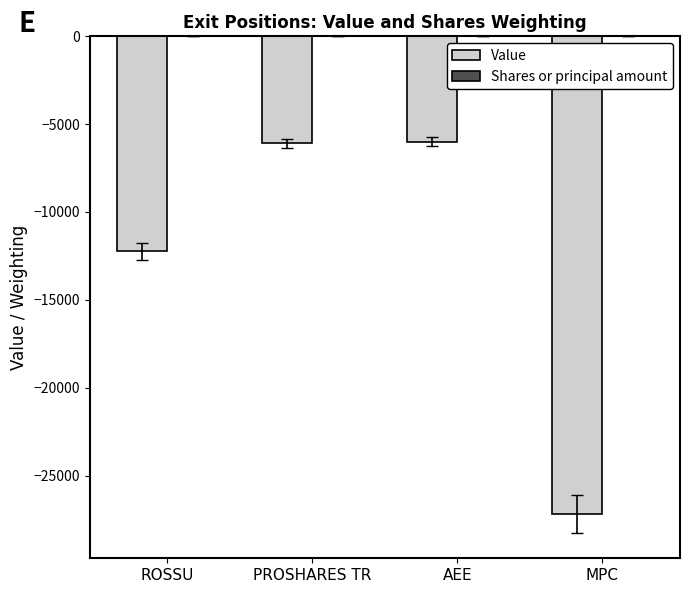

Is it true that Value equals -3555.8 at ROSSU?

False